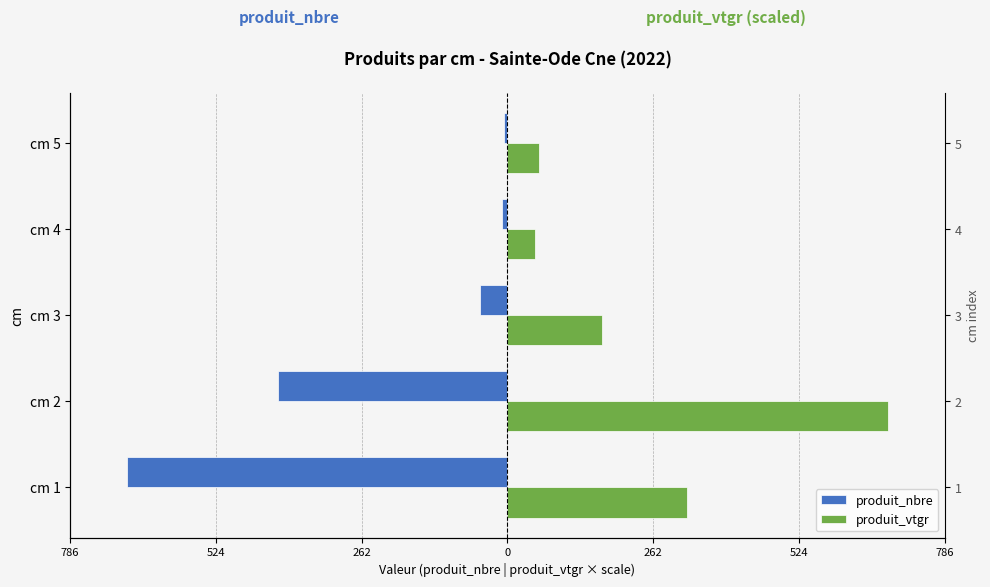

List the series in order of their overall mean, highest first.

produit_vtgr, produit_nbre